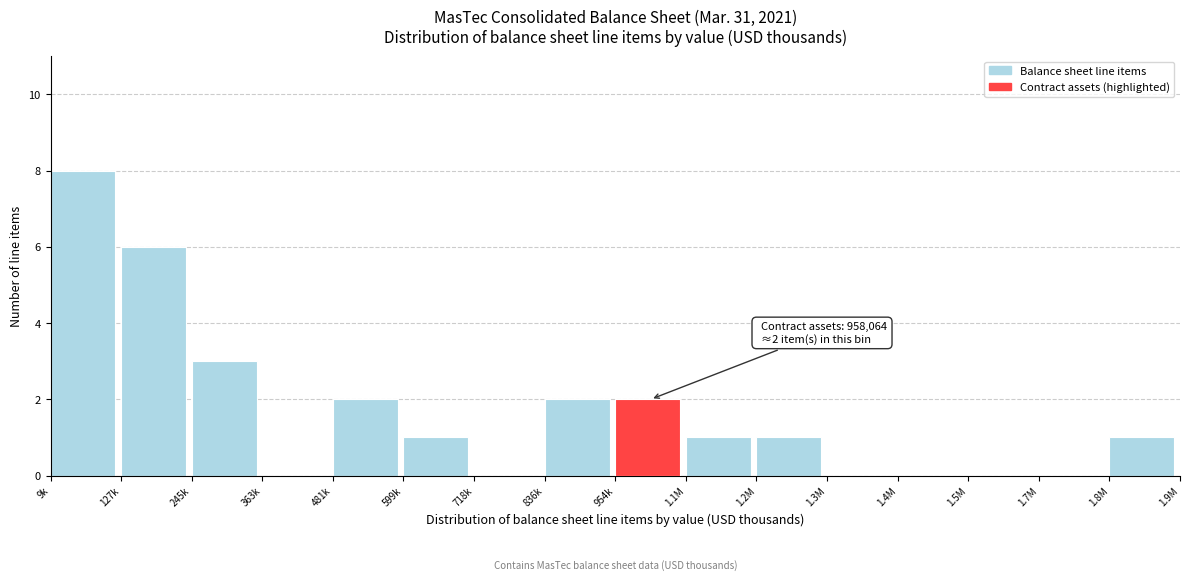

Reading left to right, extract all data points from this chart.

9k=8	127k=6	245k=3	363k=0	481k=2	599k=1	718k=0	836k=2	954k=2	1.1M=1	1.2M=1	1.3M=0	1.4M=0	1.5M=0	1.7M=0	1.8M=1